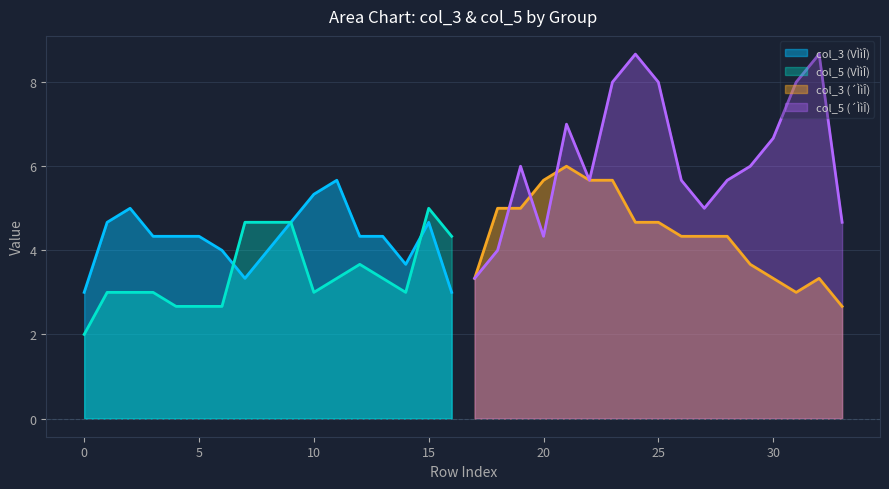

What is the minimum value for col_5?

2